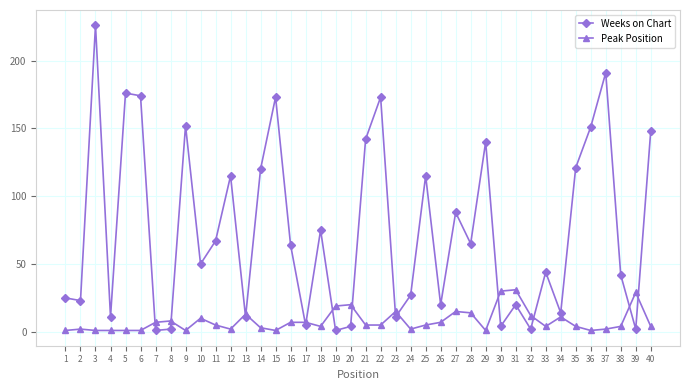

What is the spread (max minus min) of values at 15?

172